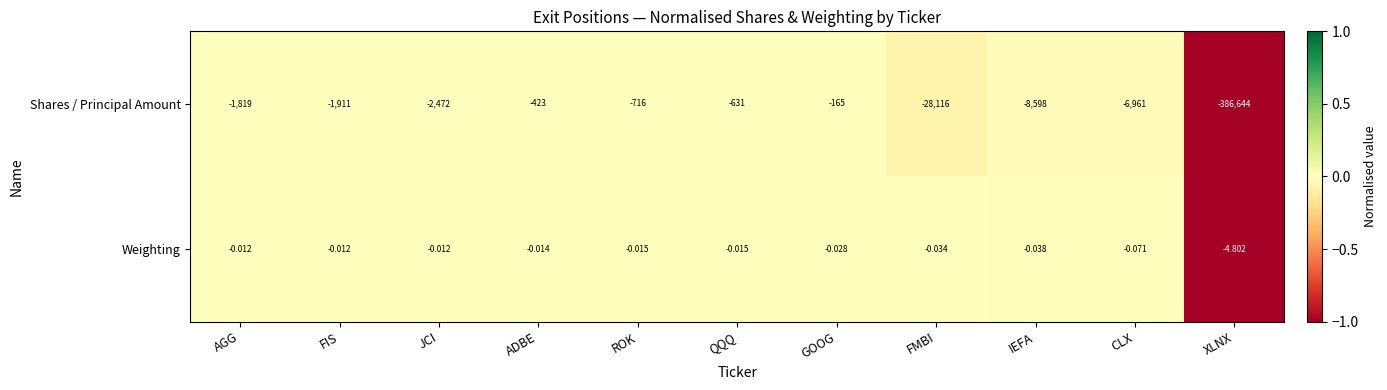

How many categories are shown in the chart?

11